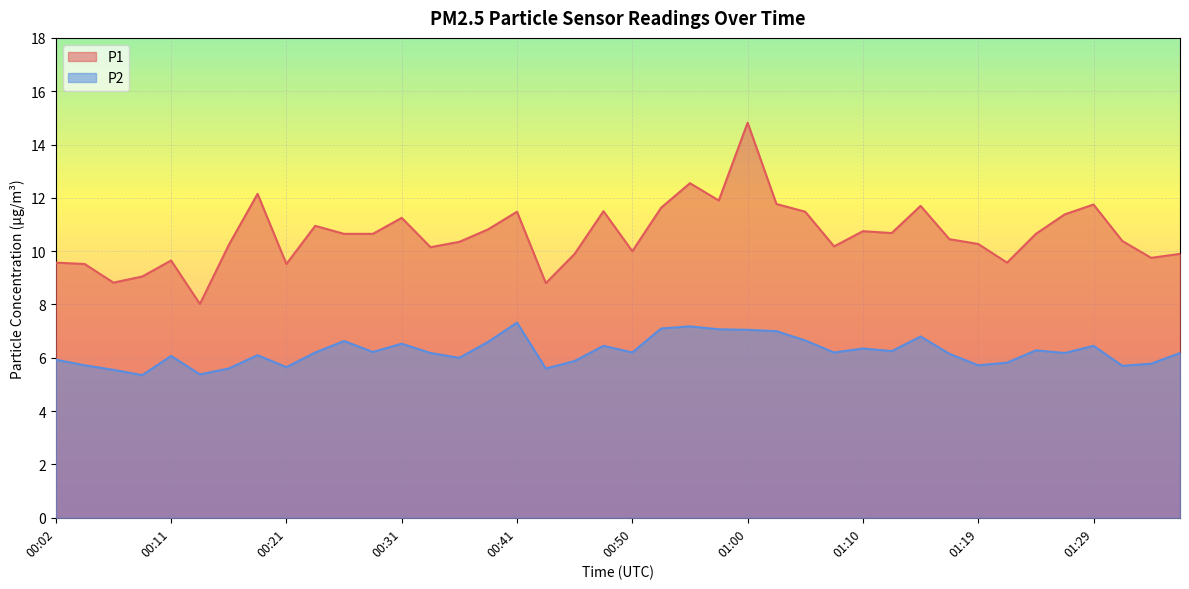

Is the value of P1 at 00:45 greater than the value of P2 at 01:05?

Yes